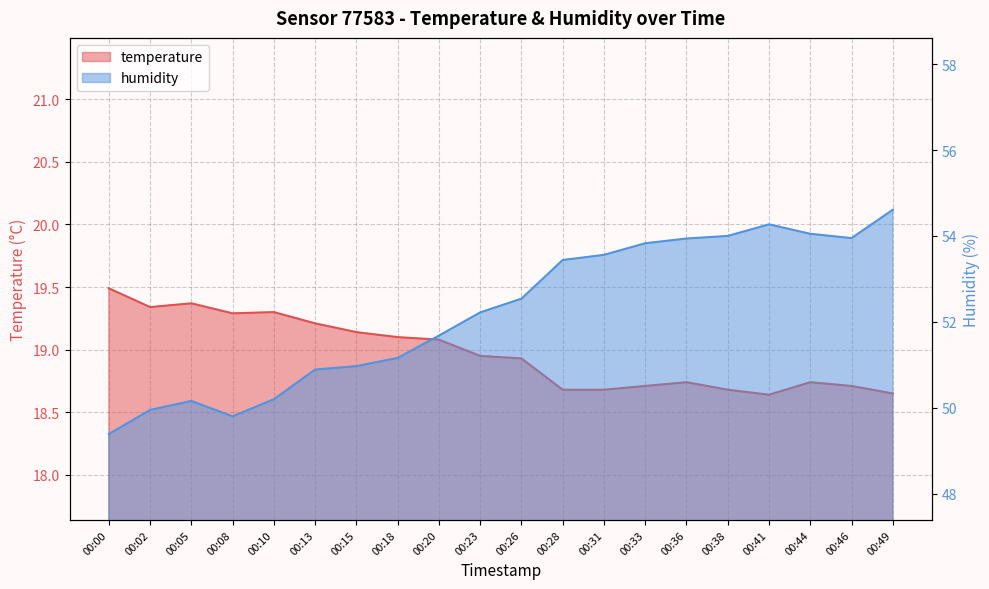

True or false: humidity has more than 1 interior local peaks.

True